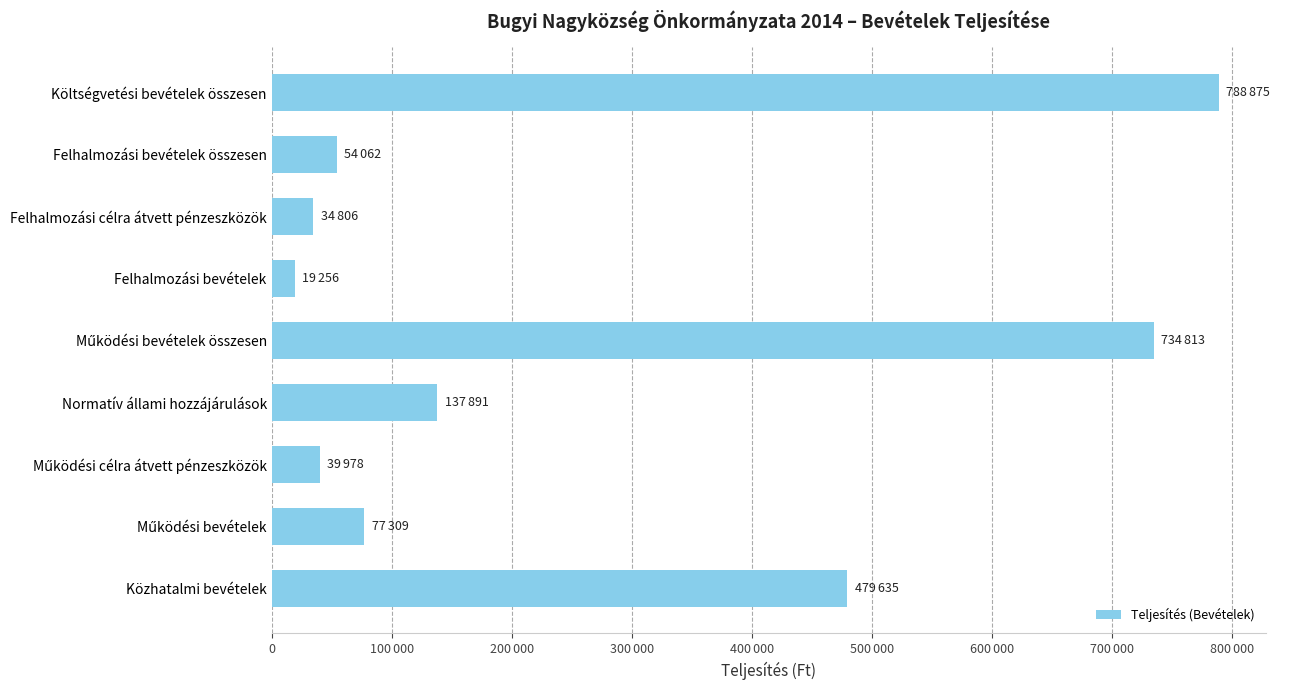

Does the chart contain any negative values?

No